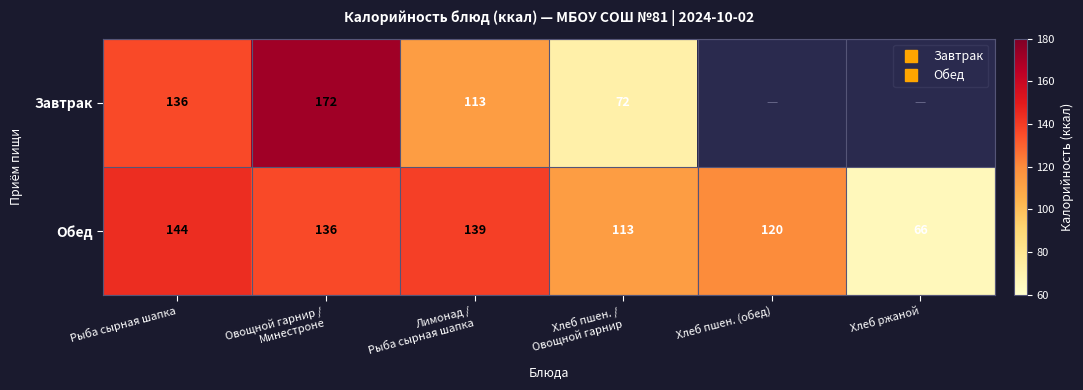

Which series changed the most between Рыба сырная шапка and Хлеб пшен. / Овощной гарнир?

Завтрак